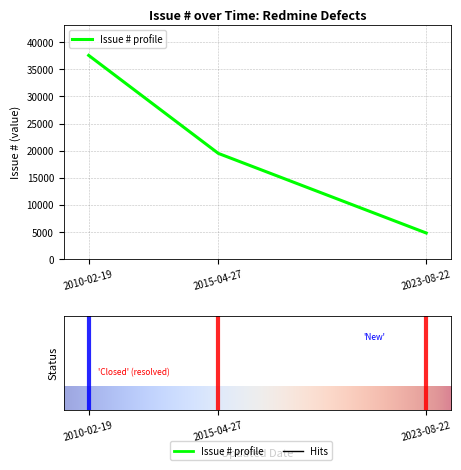

True or false: the data shows 32822 at 2015-04-27.

False